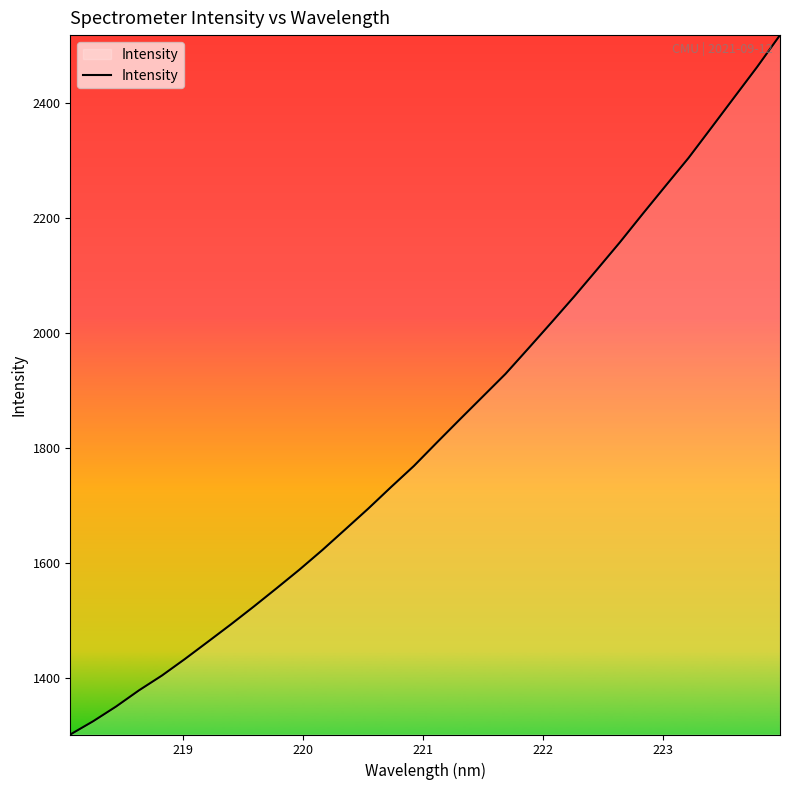

What is the difference between the maximum and minimum values?

1216.5